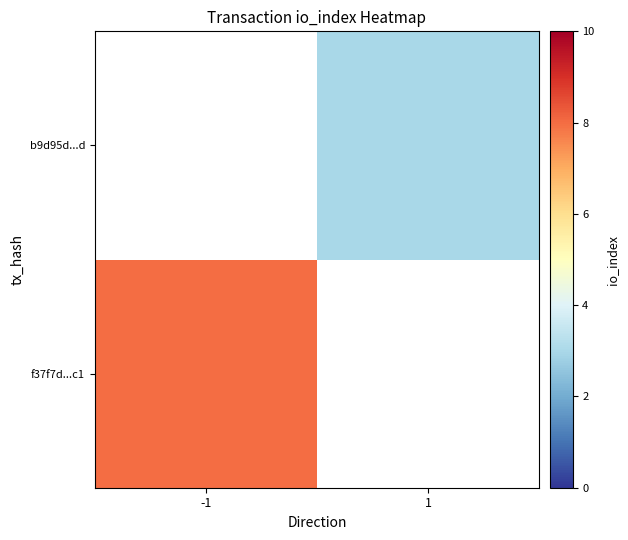

How many distinct data groups are displayed?

2